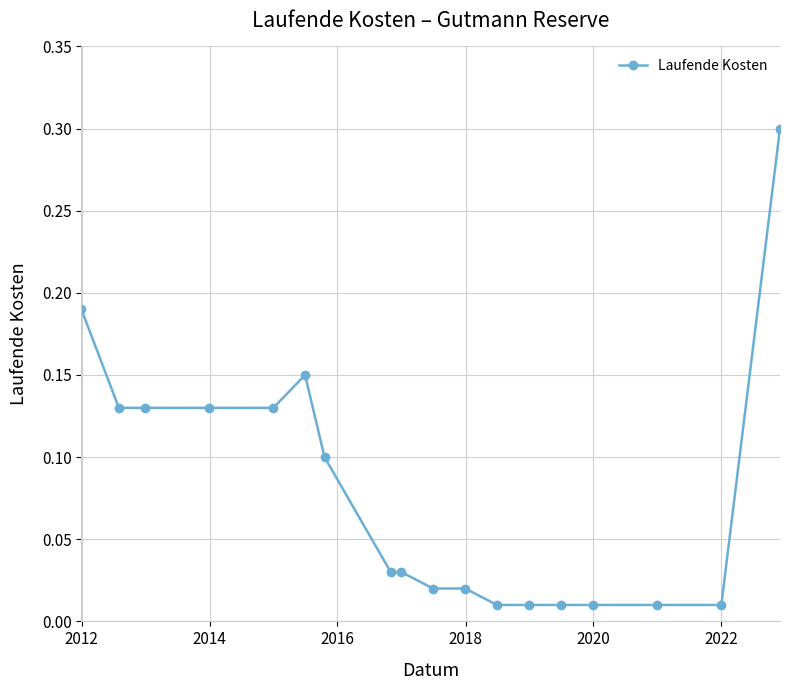

What is the difference between the maximum and second lowest values?

0.3